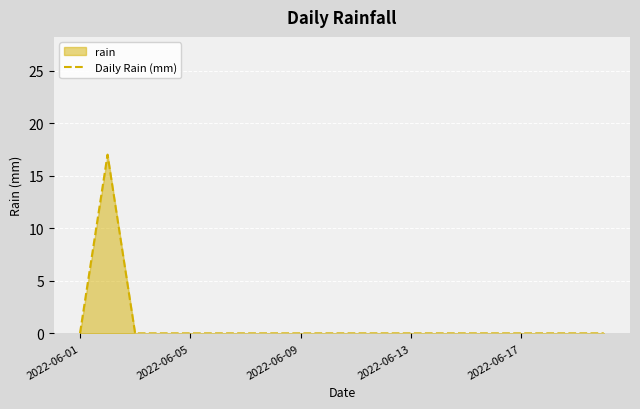

The chart shows a value of -6 at 2022-06-13. True or false?

False